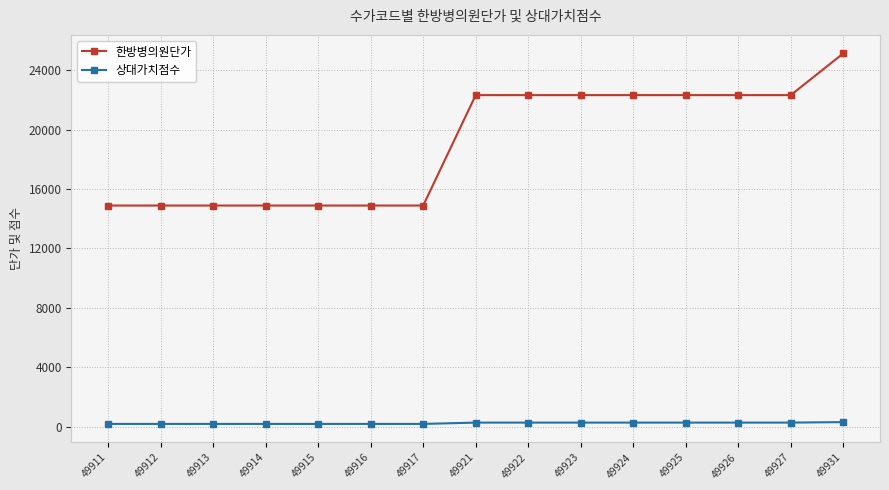

Rank the series at 49917 from highest to lowest value.

한방병의원단가, 상대가치점수